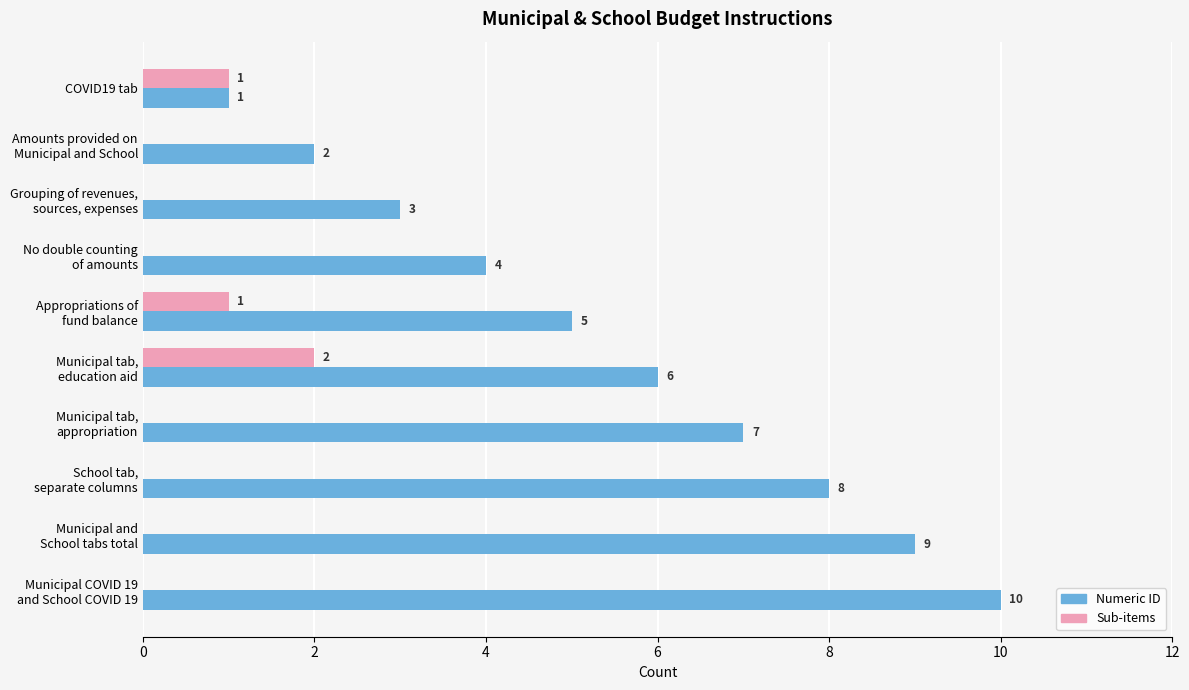

What is the sum of all Numeric ID values?

55